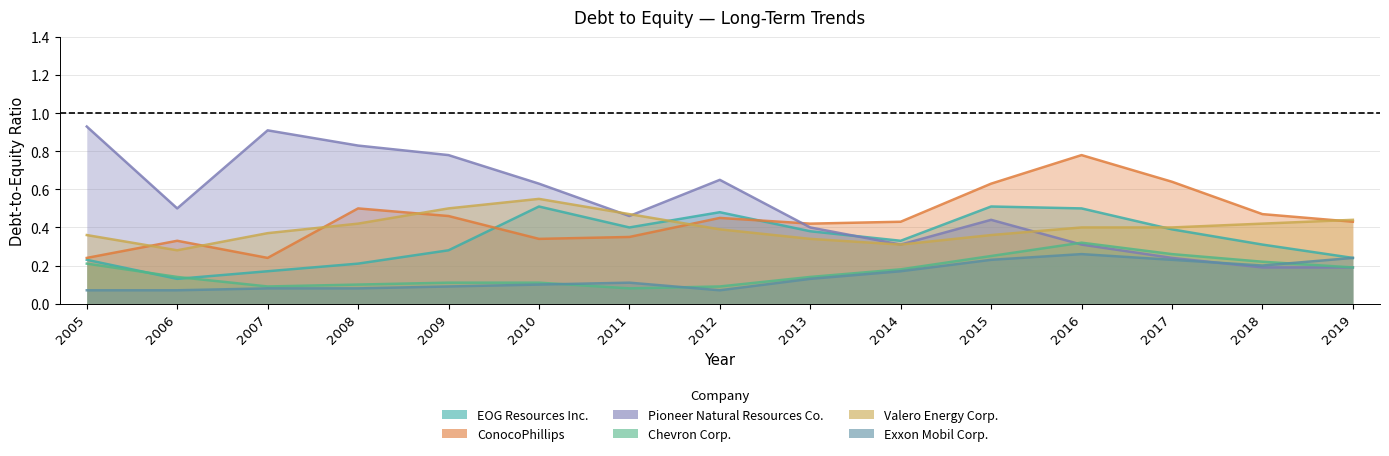

At which category does Pioneer Natural Resources Co. reach its first local valley?

2006